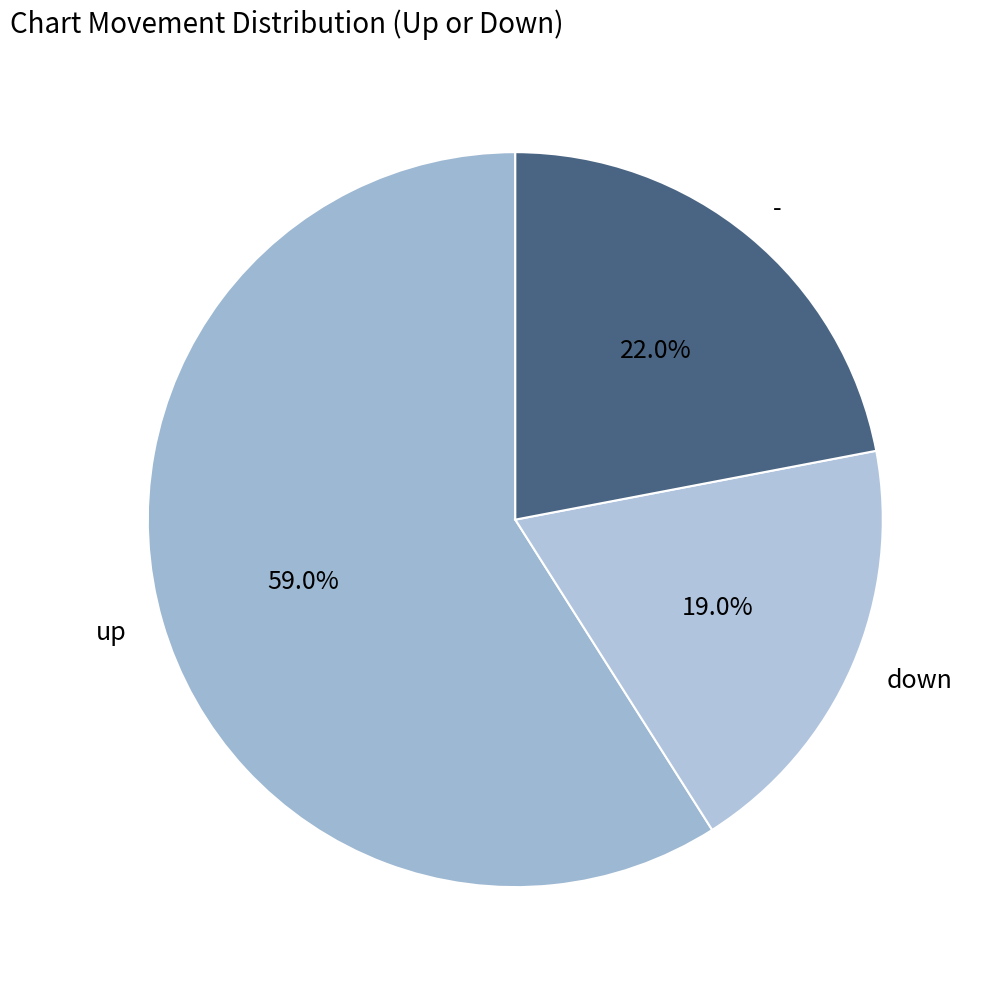

True or false: up accounts for 67% of the total.

False